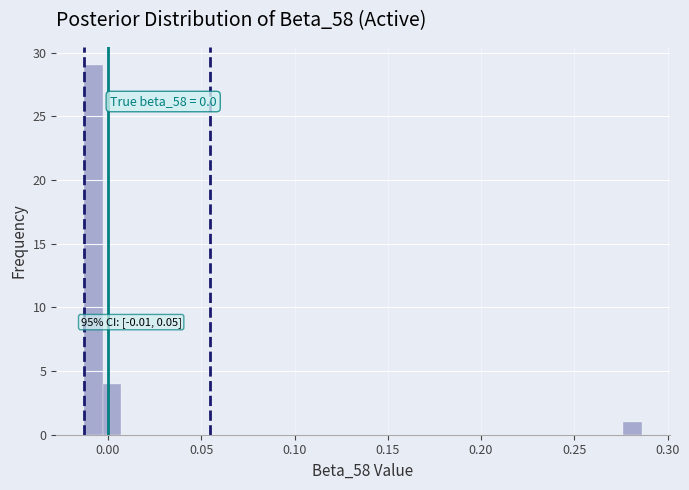

Around what value on the x-axis is the tallest bar? Give the approximate position of its centre, as read against the axis.

-0.010